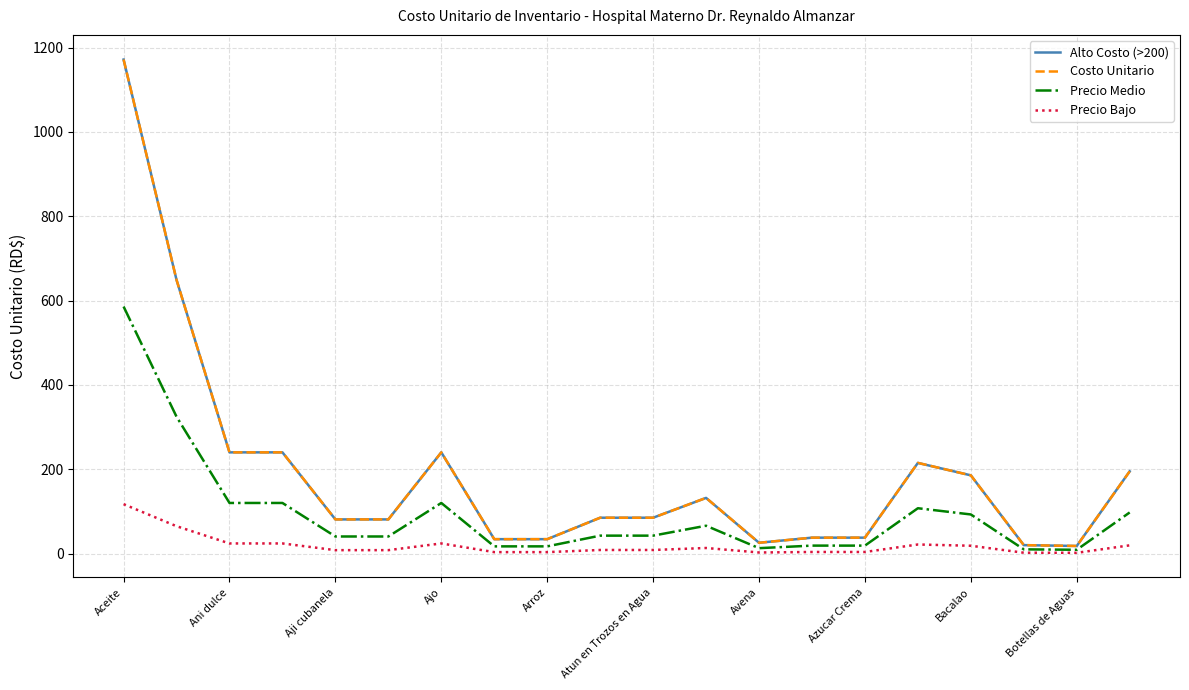

Does the chart have visible grid lines?

Yes